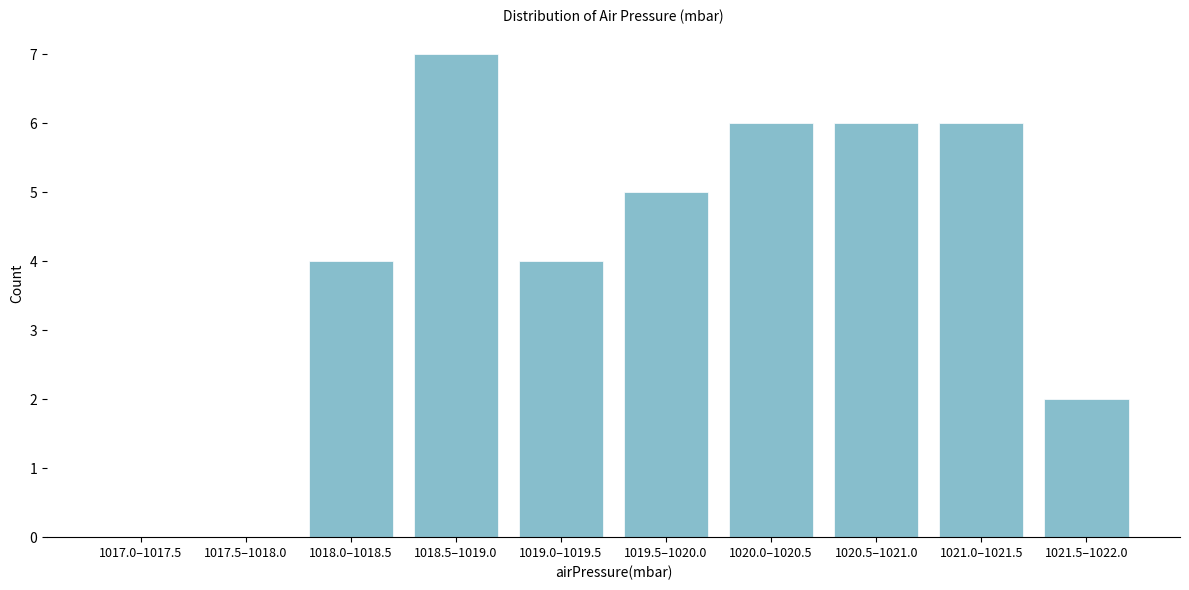

Reading right to left, transcribe all the data shown in this chart.

1021.5–1022.0=2	1021.0–1021.5=6	1020.5–1021.0=6	1020.0–1020.5=6	1019.5–1020.0=5	1019.0–1019.5=4	1018.5–1019.0=7	1018.0–1018.5=4	1017.5–1018.0=0	1017.0–1017.5=0